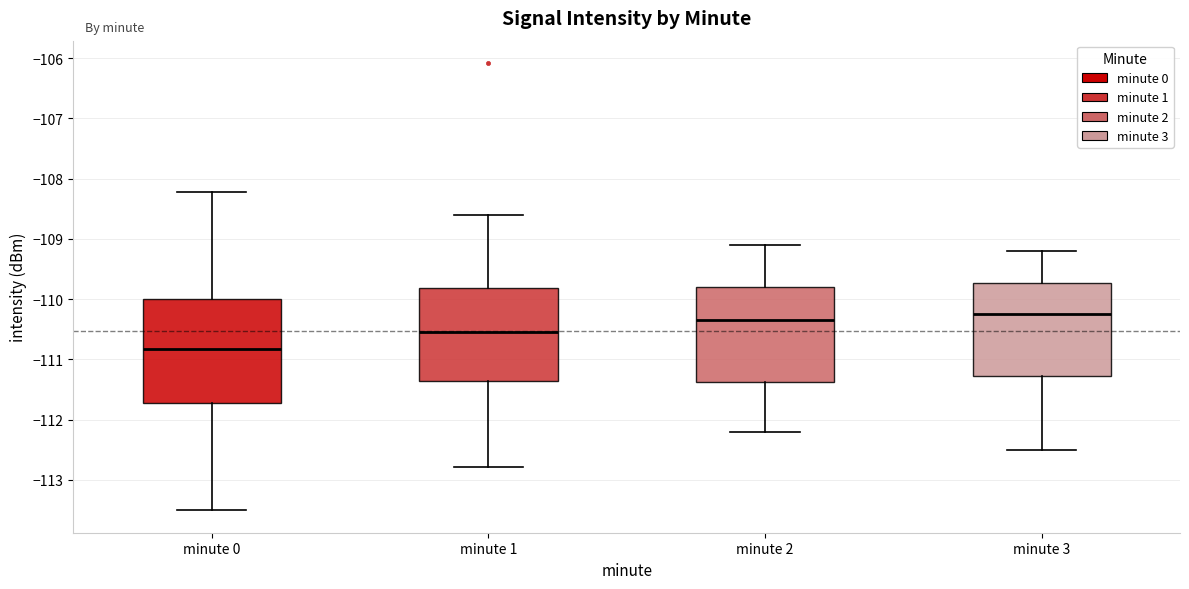

Reading left to right, read every box against the y-axis: the position of its median line, the range the box covers, and the ends of its whiskers. The values are not printed on the chart, so give them approximately, as read against the axis.

minute 0: median -110.8, box -111.7 to -110.0, whiskers -113.5 to -108.2
minute 1: median -110.5, box -111.4 to -109.8, whiskers -112.8 to -108.6
minute 2: median -110.3, box -111.4 to -109.8, whiskers -112.2 to -109.1
minute 3: median -110.2, box -111.3 to -109.7, whiskers -112.5 to -109.2